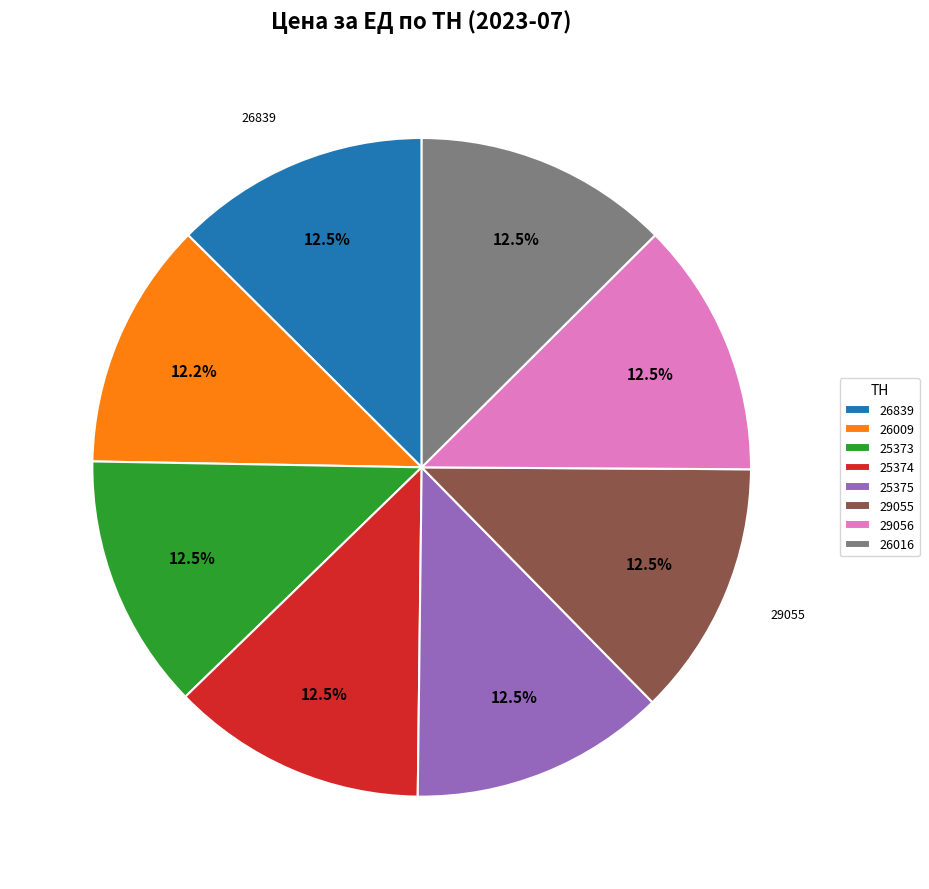

Is there a majority slice in this chart?

No